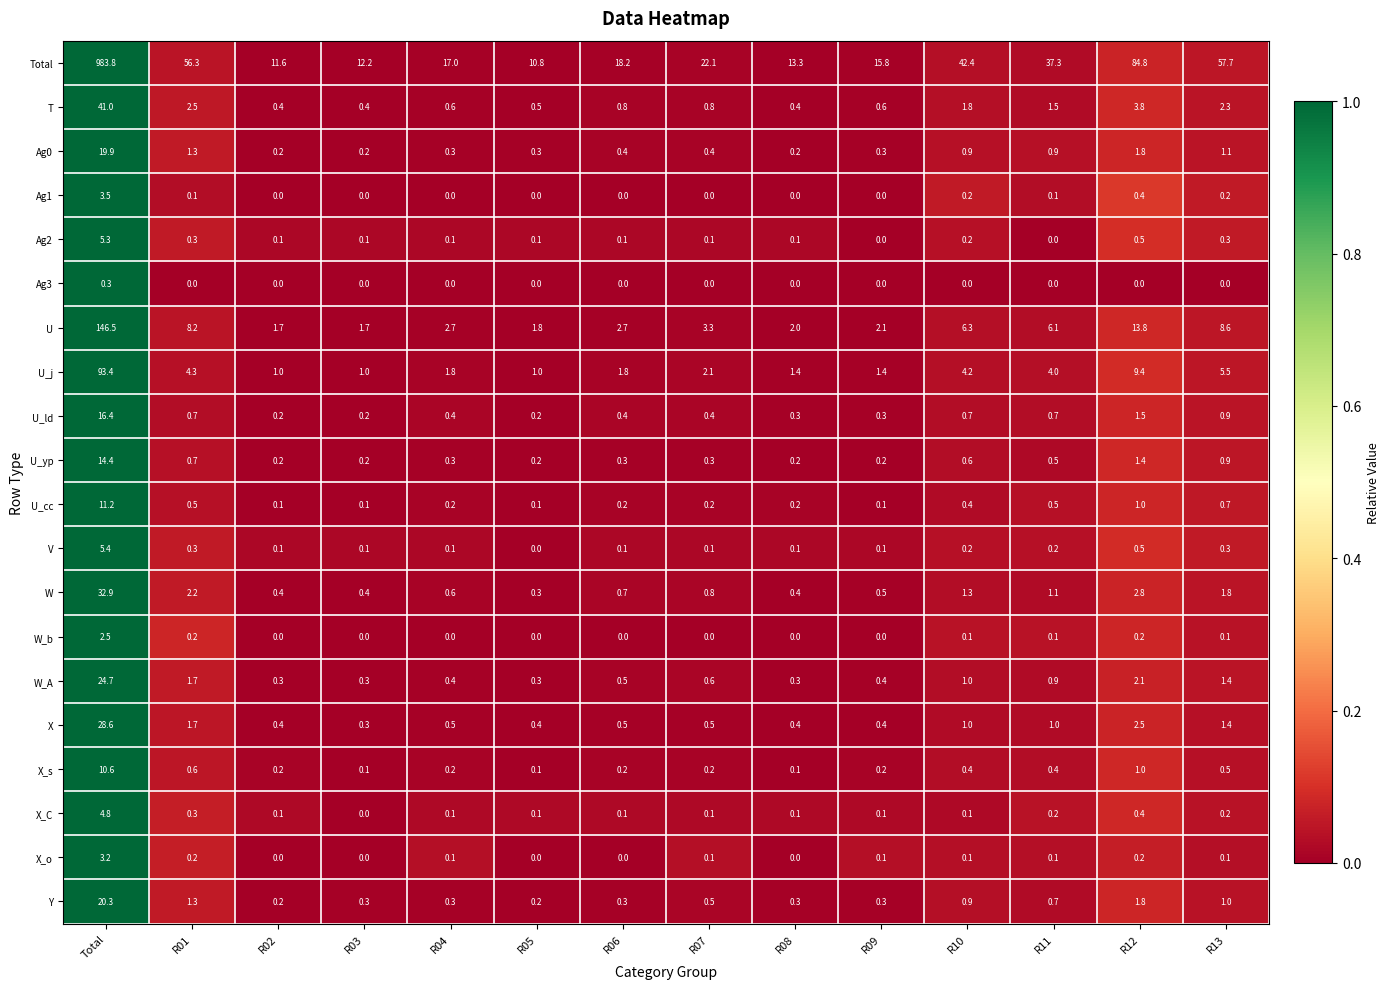

The value of X_C at R06 is 0.1. True or false?

True